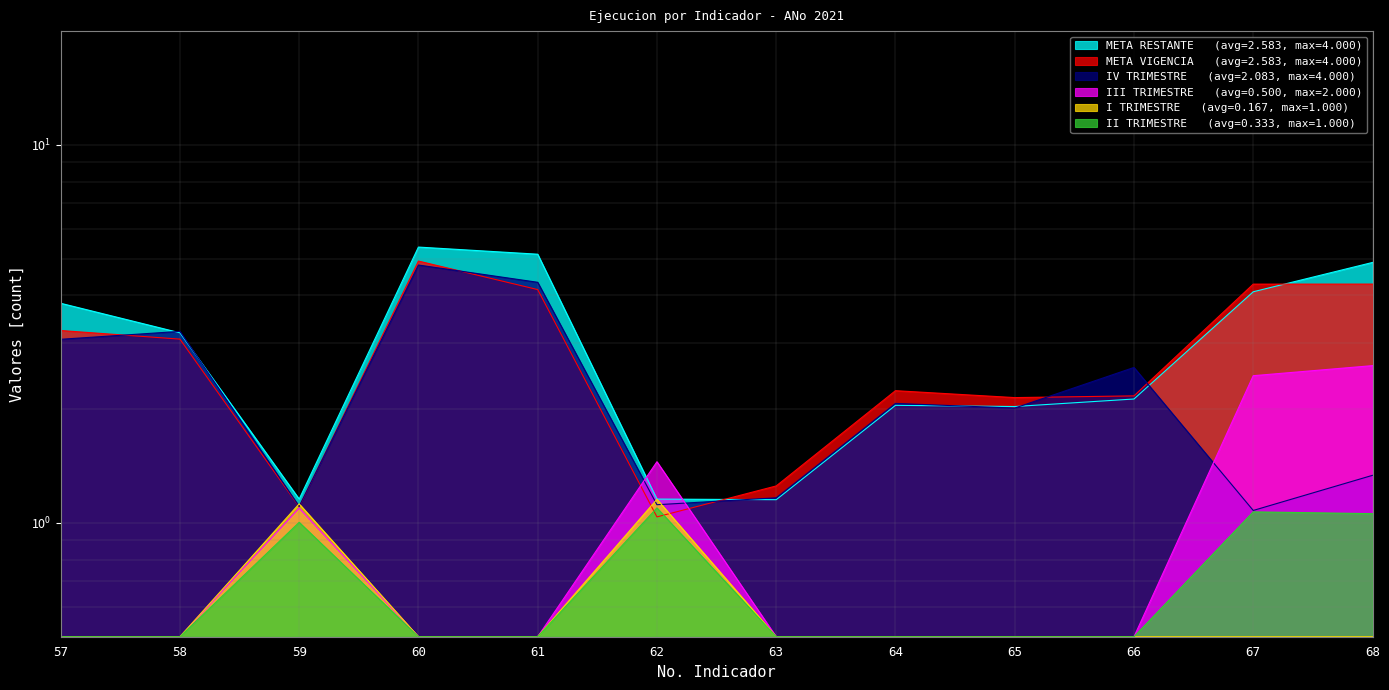

How many interior local peaks does the I TRIMESTRE series have?

2